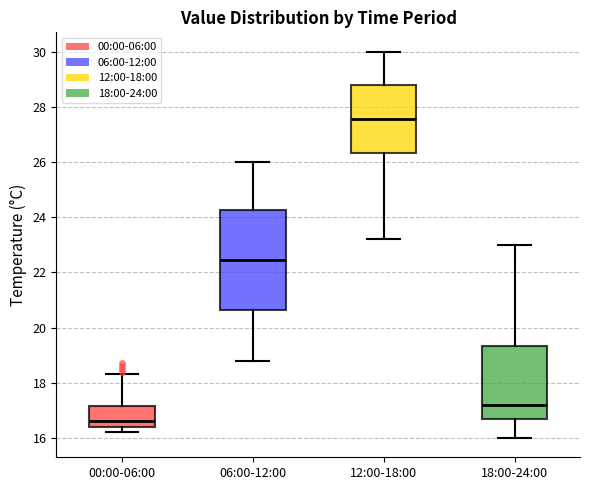

Comparing the boxes themselves (not the whiskers), which one is the tallest?

06:00-12:00